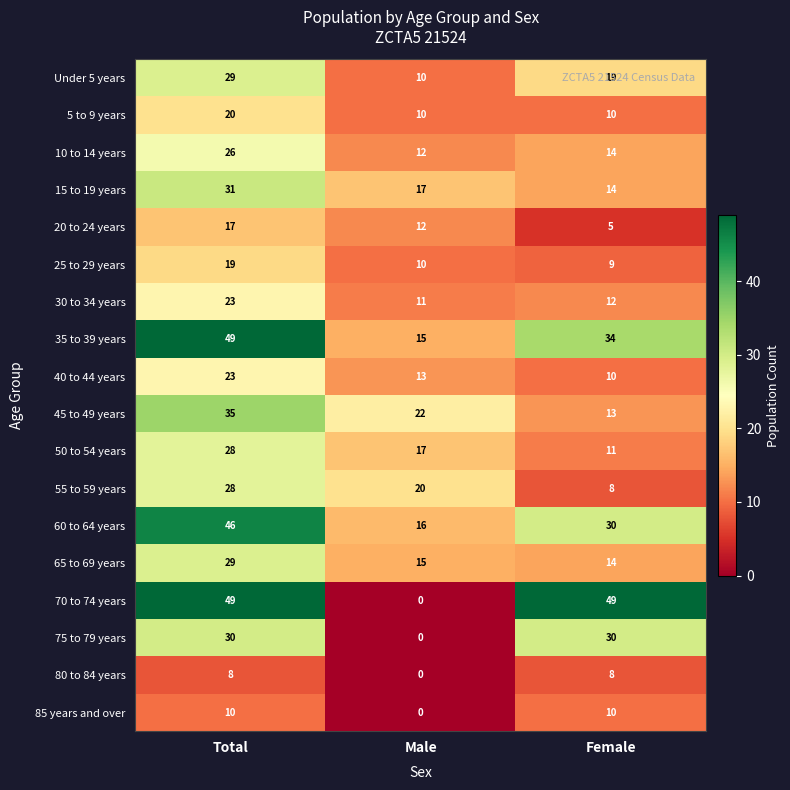

Rank the categories by 35 to 39 years value from lowest to highest.

Male, Female, Total